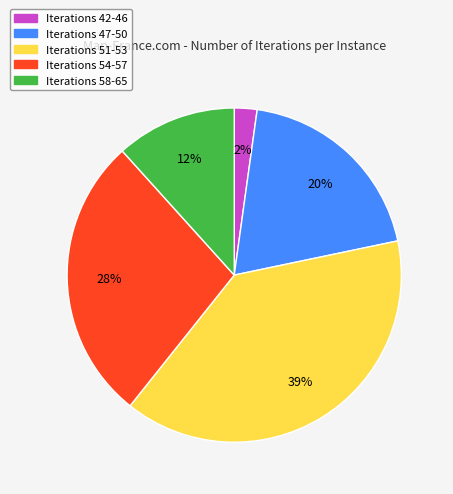

Which slice is the smallest?

Iterations 42-46